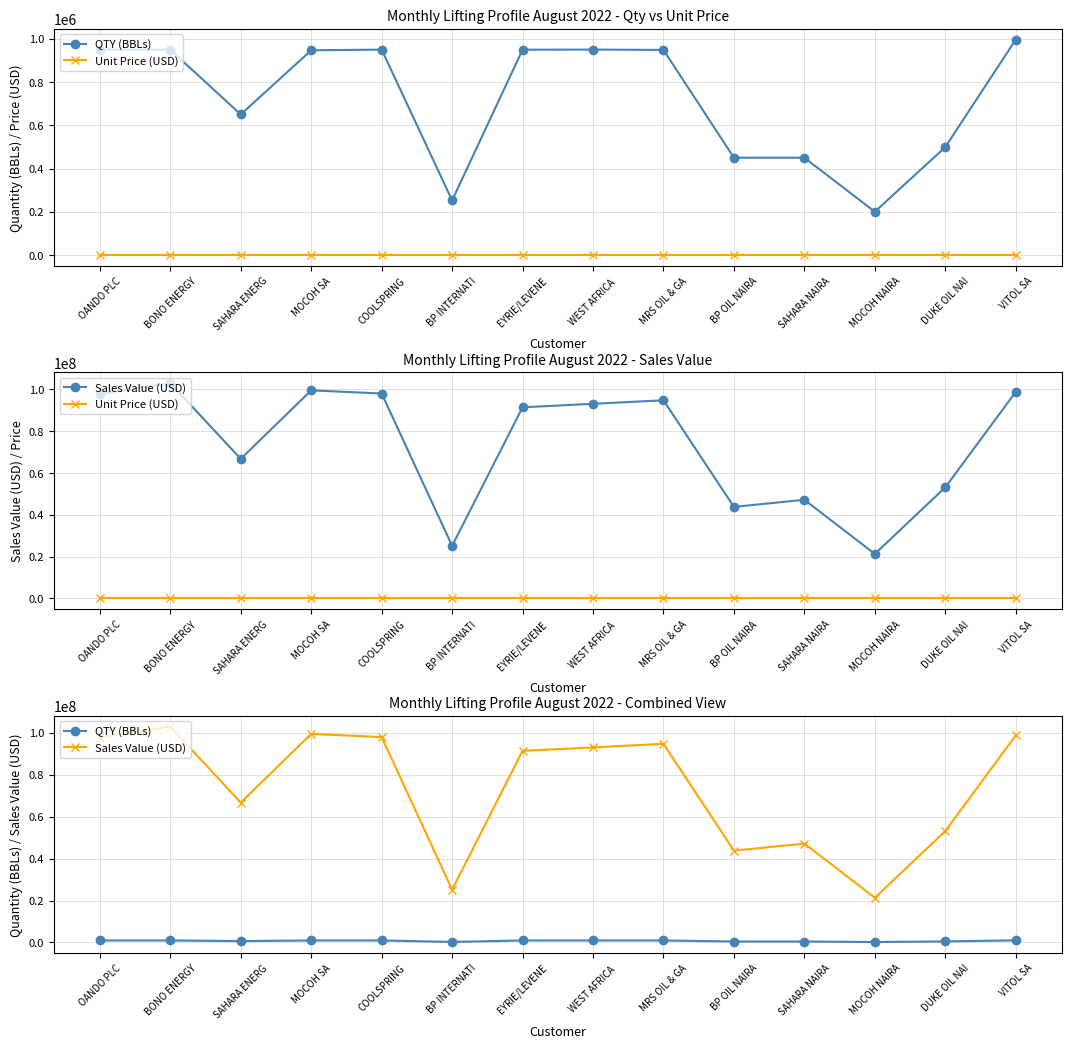

How many data points in QTY (BBLs) are less than 948602?

7